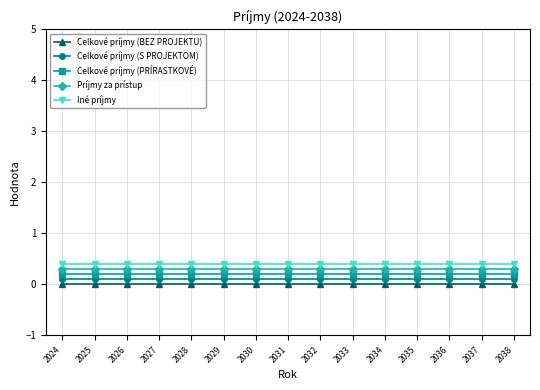

What is the value of the Celkové príjmy (PRÍRASTKOVÉ) point at the 5th from the left?

0.2